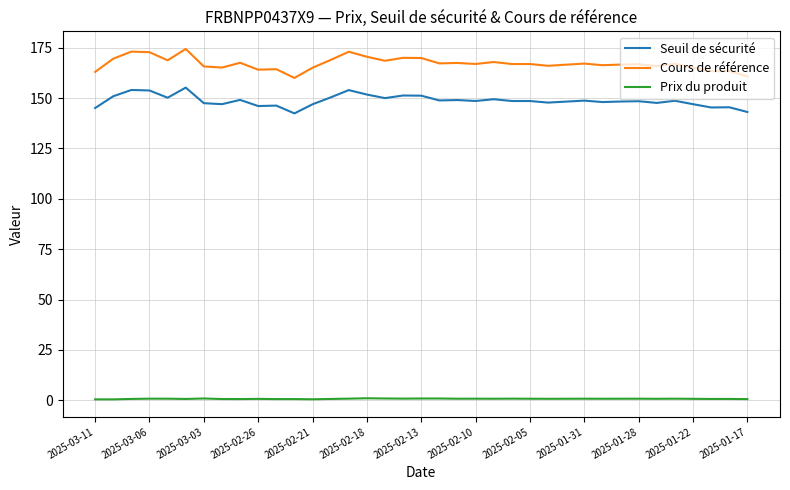

List the series in order of their peak value, highest first.

Cours de référence, Seuil de sécurité, Prix du produit